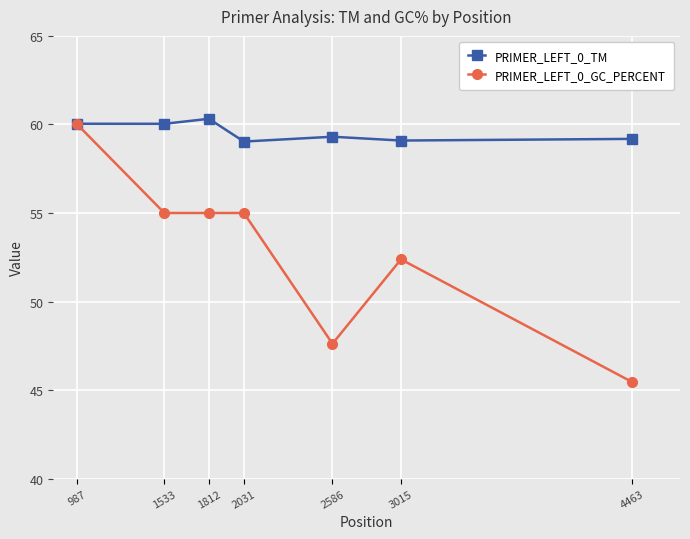

Rank the series by their maximum value, from highest to lowest.

PRIMER_LEFT_0_TM, PRIMER_LEFT_0_GC_PERCENT